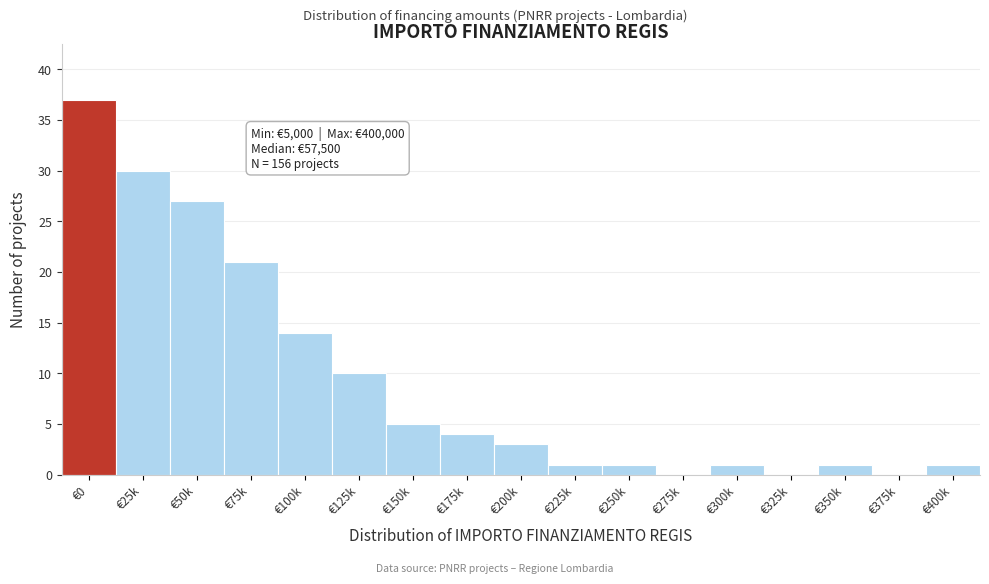

Reading right to left, extract all data points from this chart.

€400k=1	€375k=0	€350k=1	€325k=0	€300k=1	€275k=0	€250k=1	€225k=1	€200k=3	€175k=4	€150k=5	€125k=10	€100k=14	€75k=21	€50k=27	€25k=30	€0=37